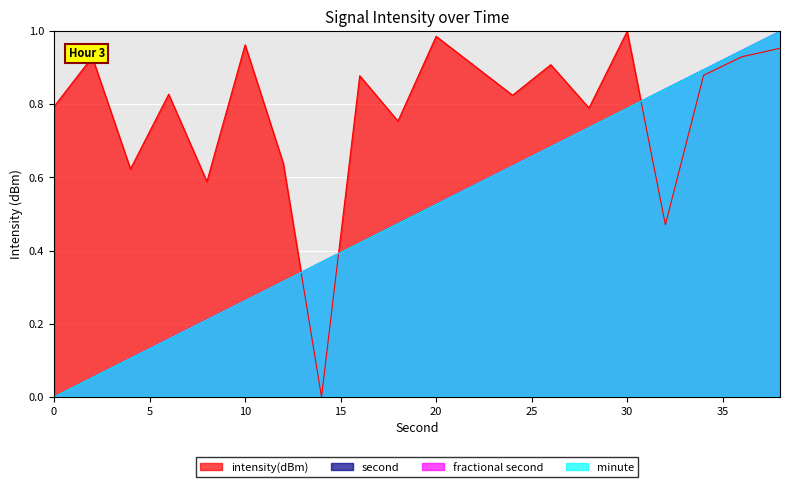

At which label does intensity(dBm) reach its minimum?

14